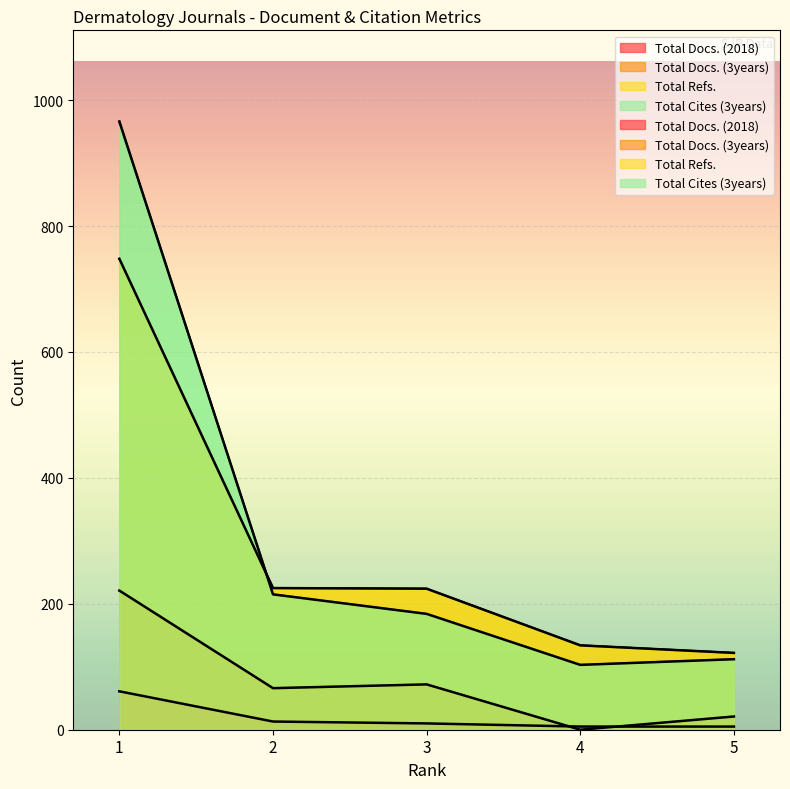

Read the Total Cites (3years) value at 3.

184